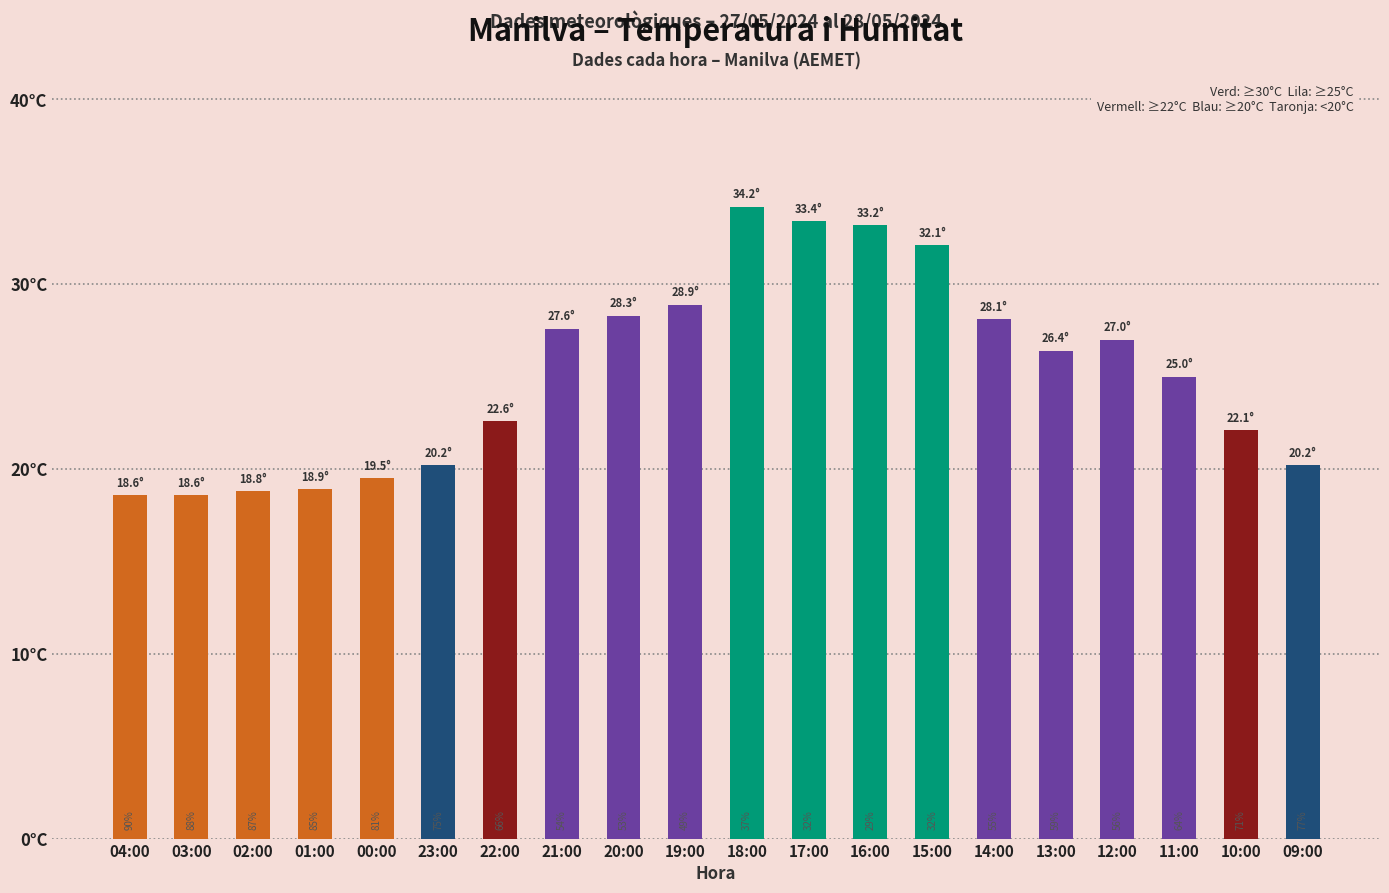

What is the minimum value shown in the chart?

18.6